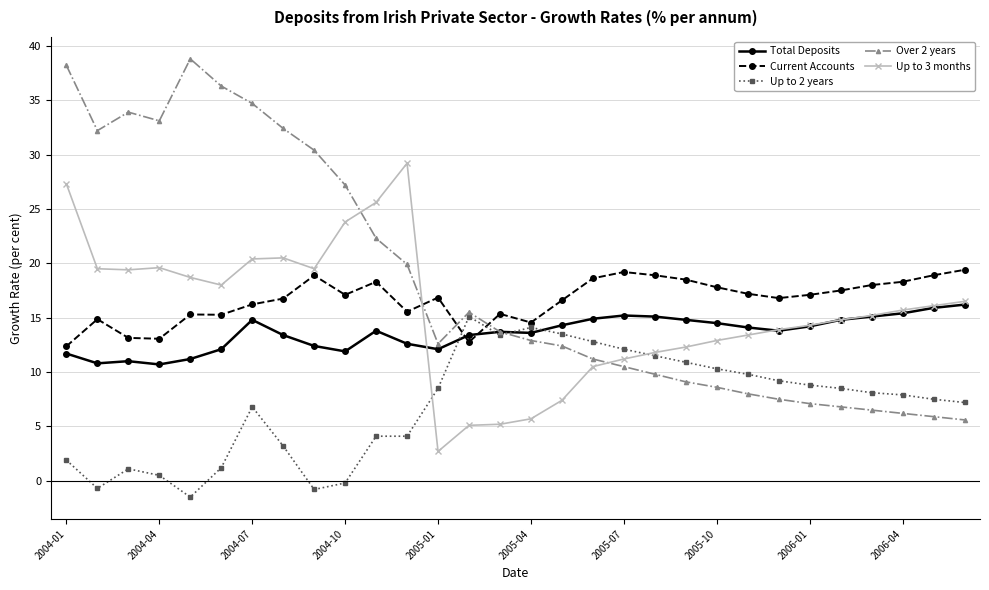

What is the value of the Over 2 years point at the 25th from the left?

7.1